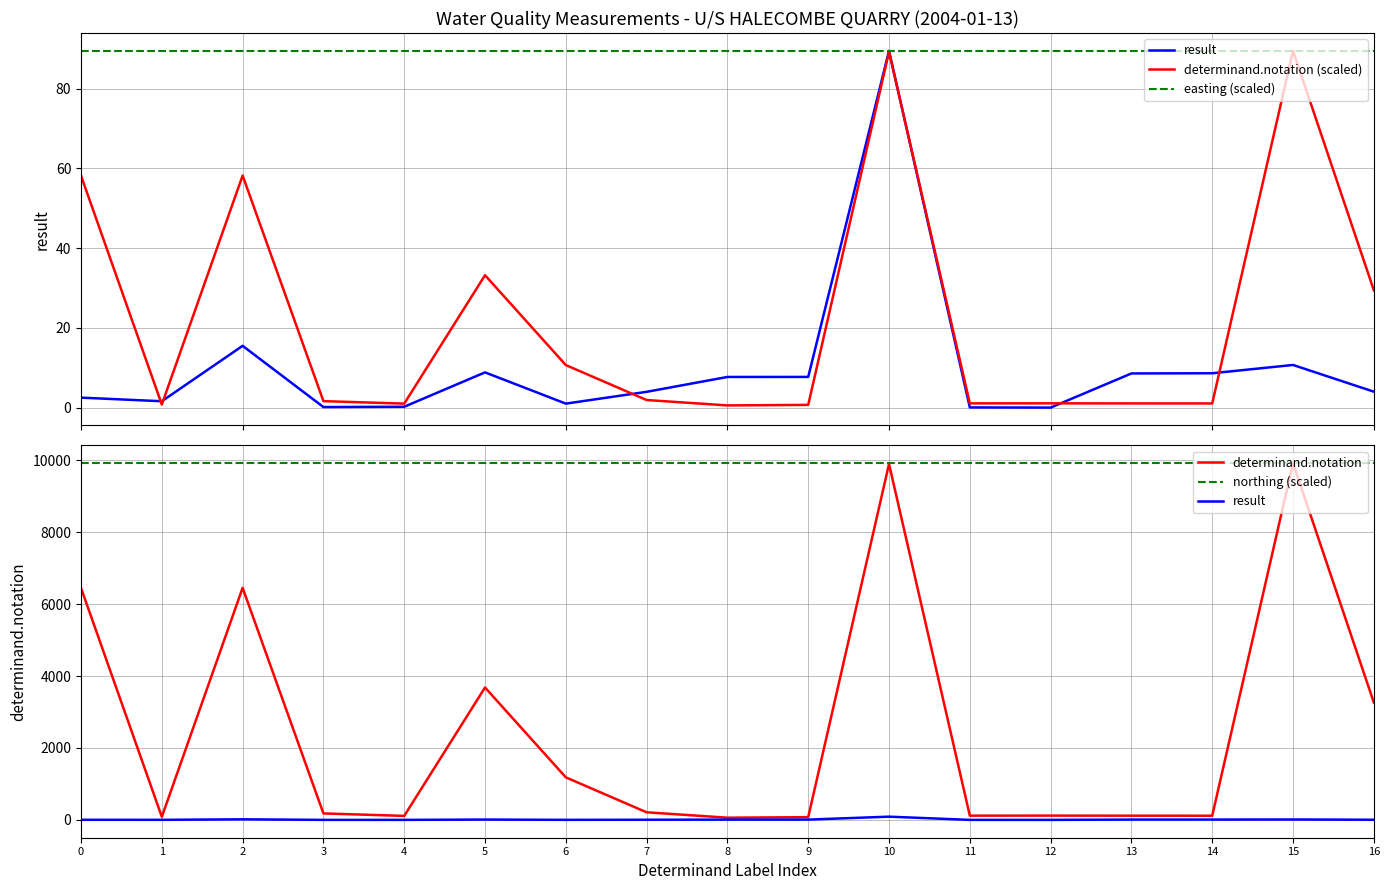

Which has a higher value, 8 or 7?

8